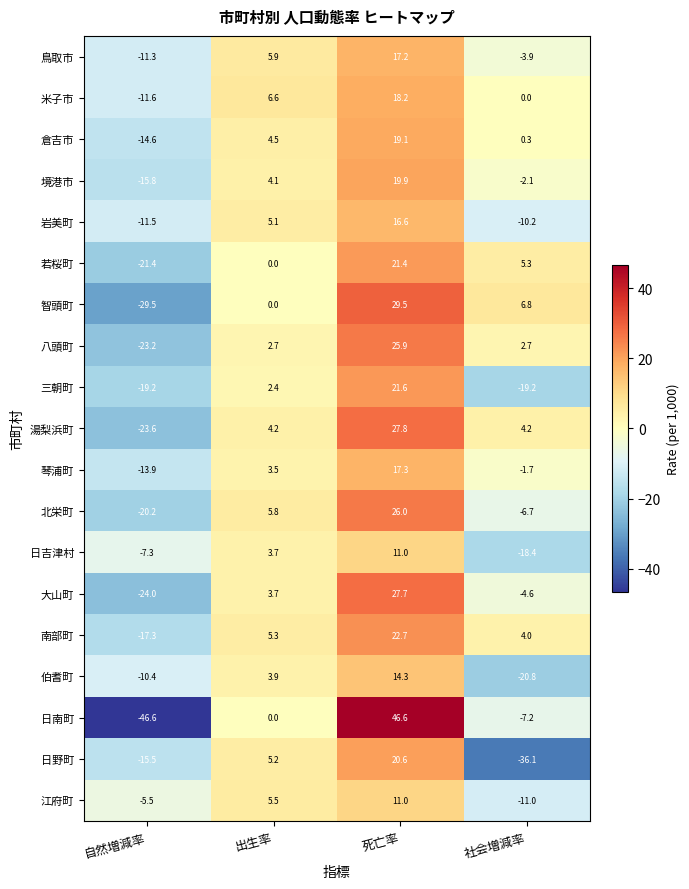

How many data points in 伯耆町 are above 3?

2